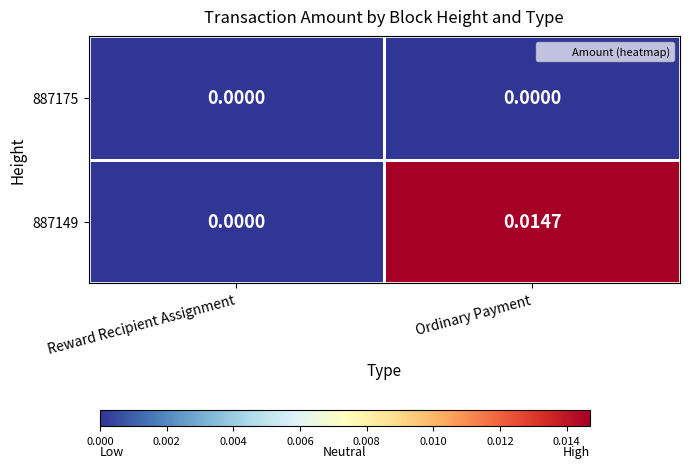

Between Reward Recipient Assignment and Ordinary Payment, which series saw the biggest shift?

887149